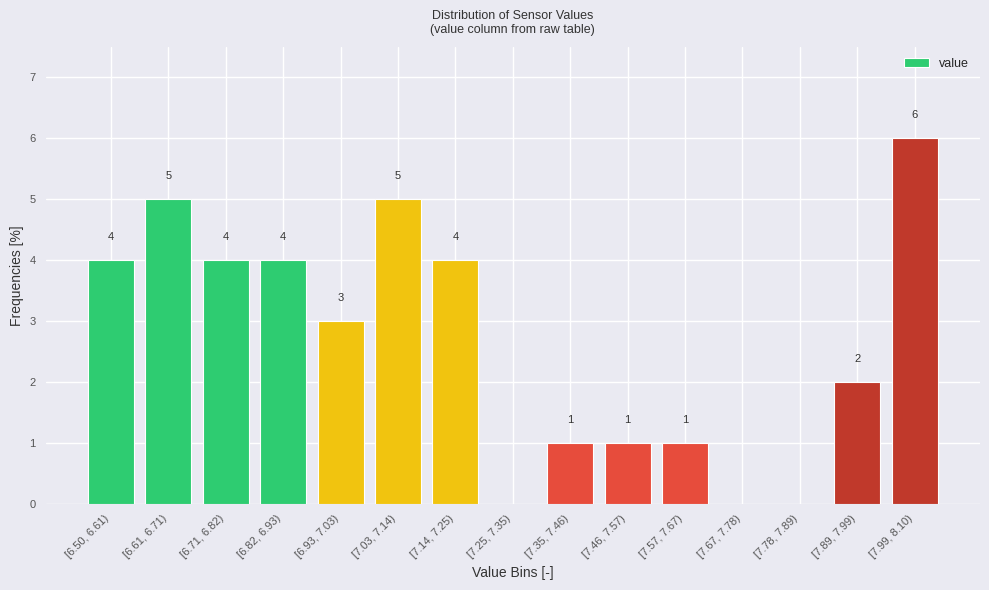

Reading left to right, extract all data points from this chart.

[6.50, 6.61)=4	[6.61, 6.71)=5	[6.71, 6.82)=4	[6.82, 6.93)=4	[6.93, 7.03)=3	[7.03, 7.14)=5	[7.14, 7.25)=4	[7.25, 7.35)=0	[7.35, 7.46)=1	[7.46, 7.57)=1	[7.57, 7.67)=1	[7.67, 7.78)=0	[7.78, 7.89)=0	[7.89, 7.99)=2	[7.99, 8.10)=6